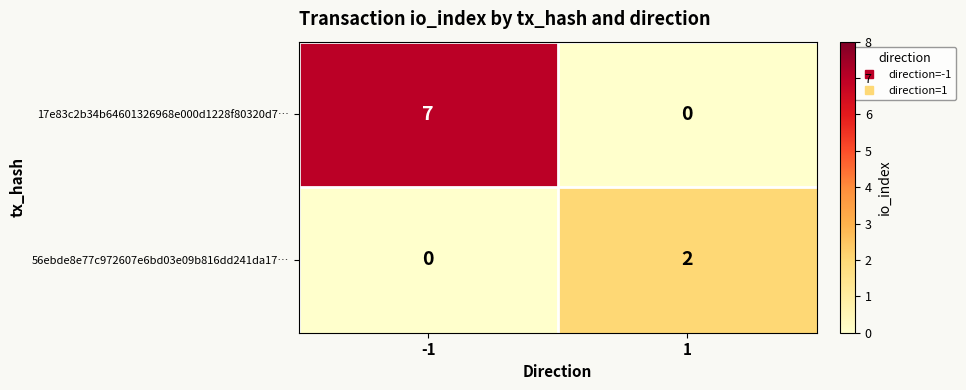

Reading left to right, what are all the values shown in this chart?

17e83c2b34b64601326968e000d1228f80320d7…: -1=7	1=0
56ebde8e77c972607e6bd03e09b816dd241da17…: -1=0	1=2